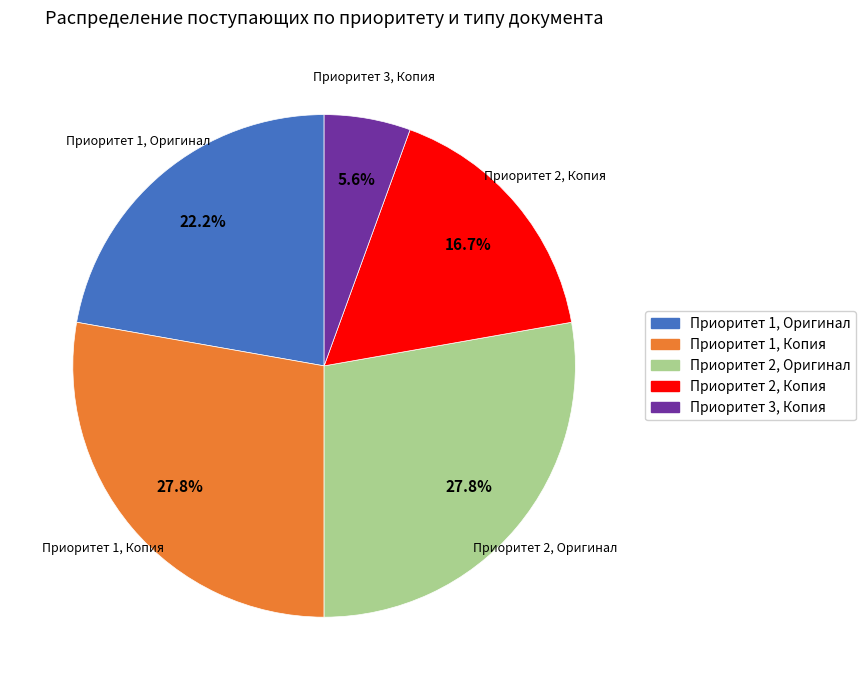

Does any single category account for the majority?

No